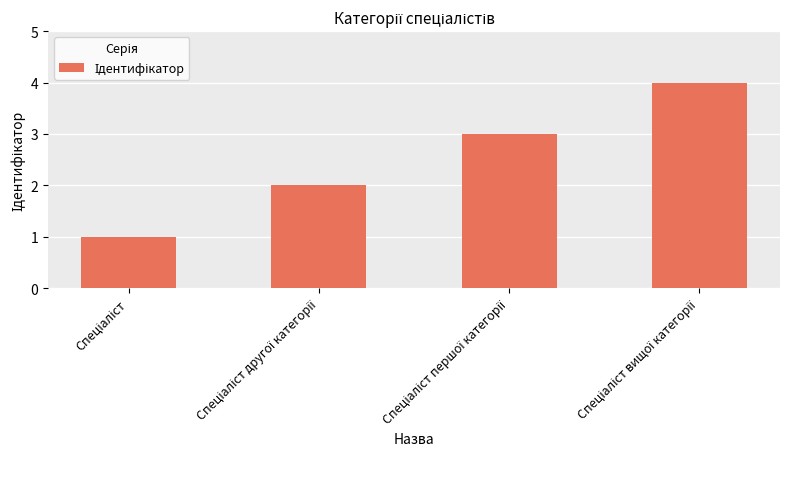

What is the greatest value displayed?

4